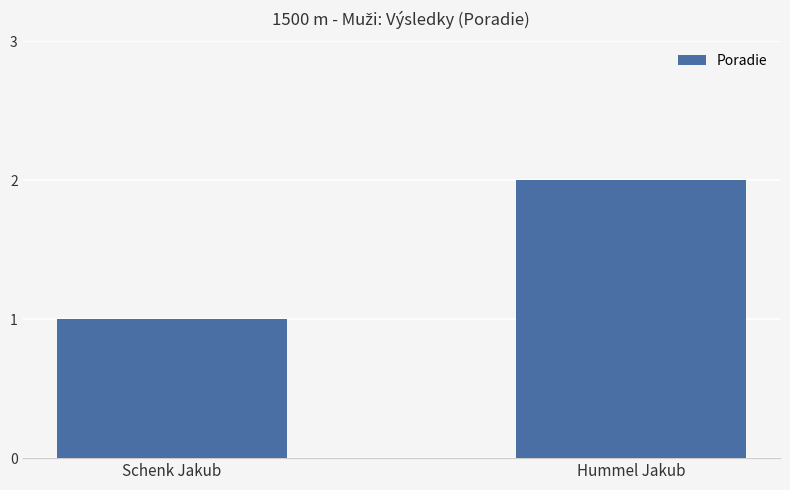

What position from the right is Hummel Jakub?

1